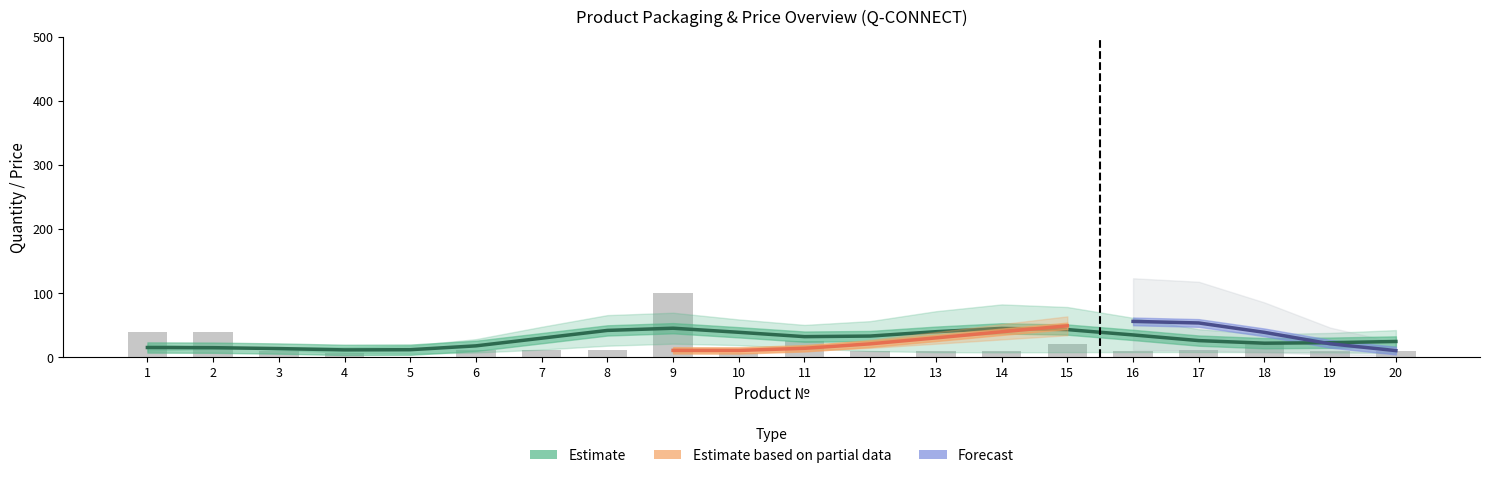

How many bars are there in total?

20